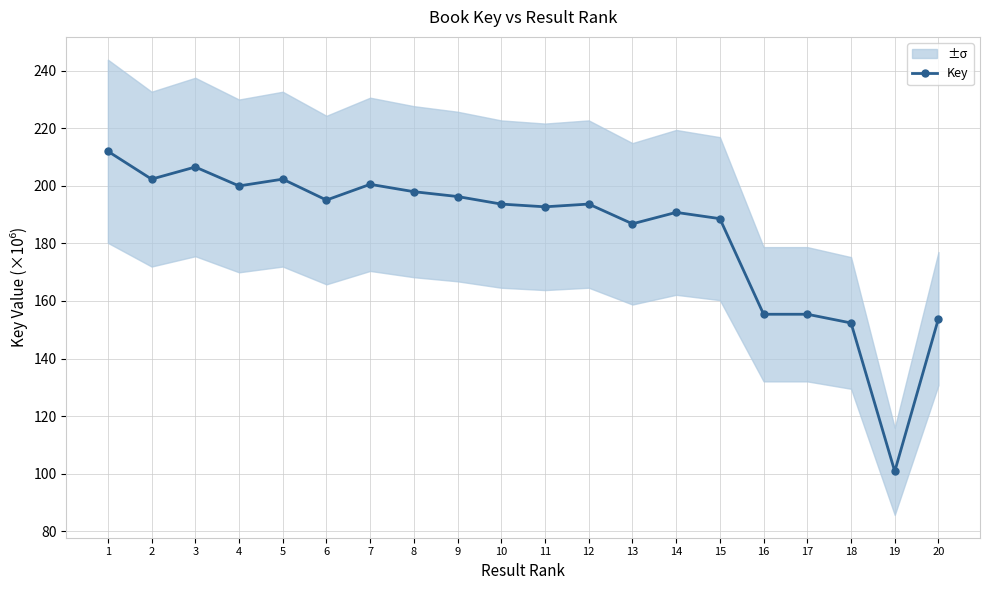

Count the number of categories in the chart.

20